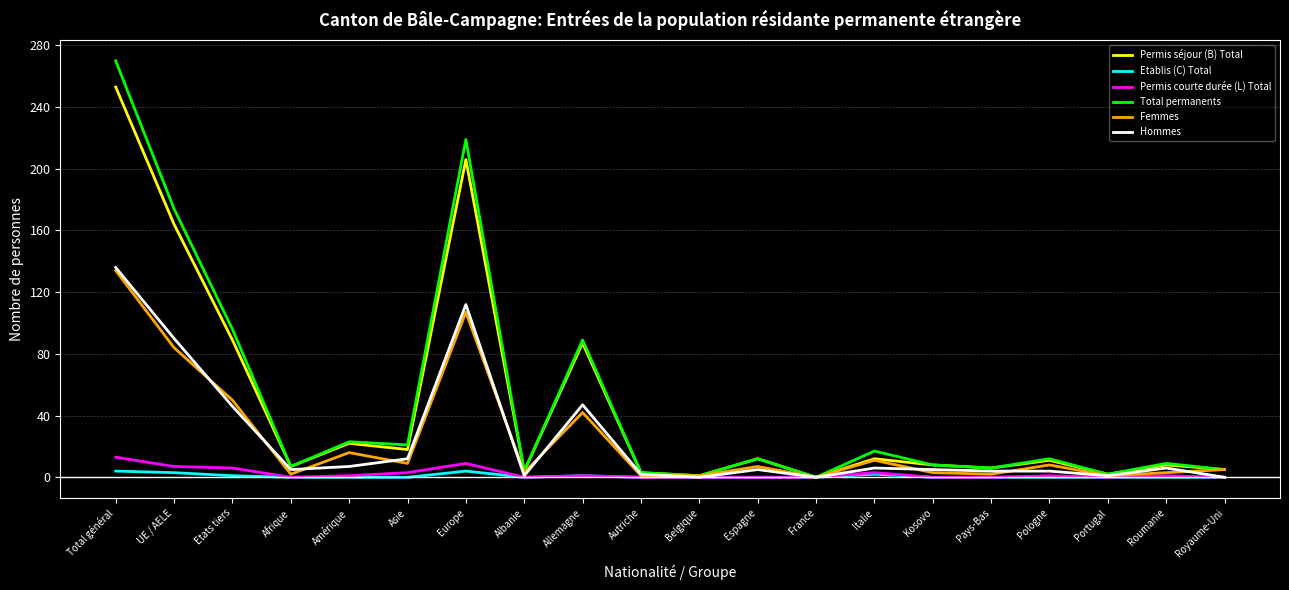

At which category does the chart reach its peak across all series?

Total général